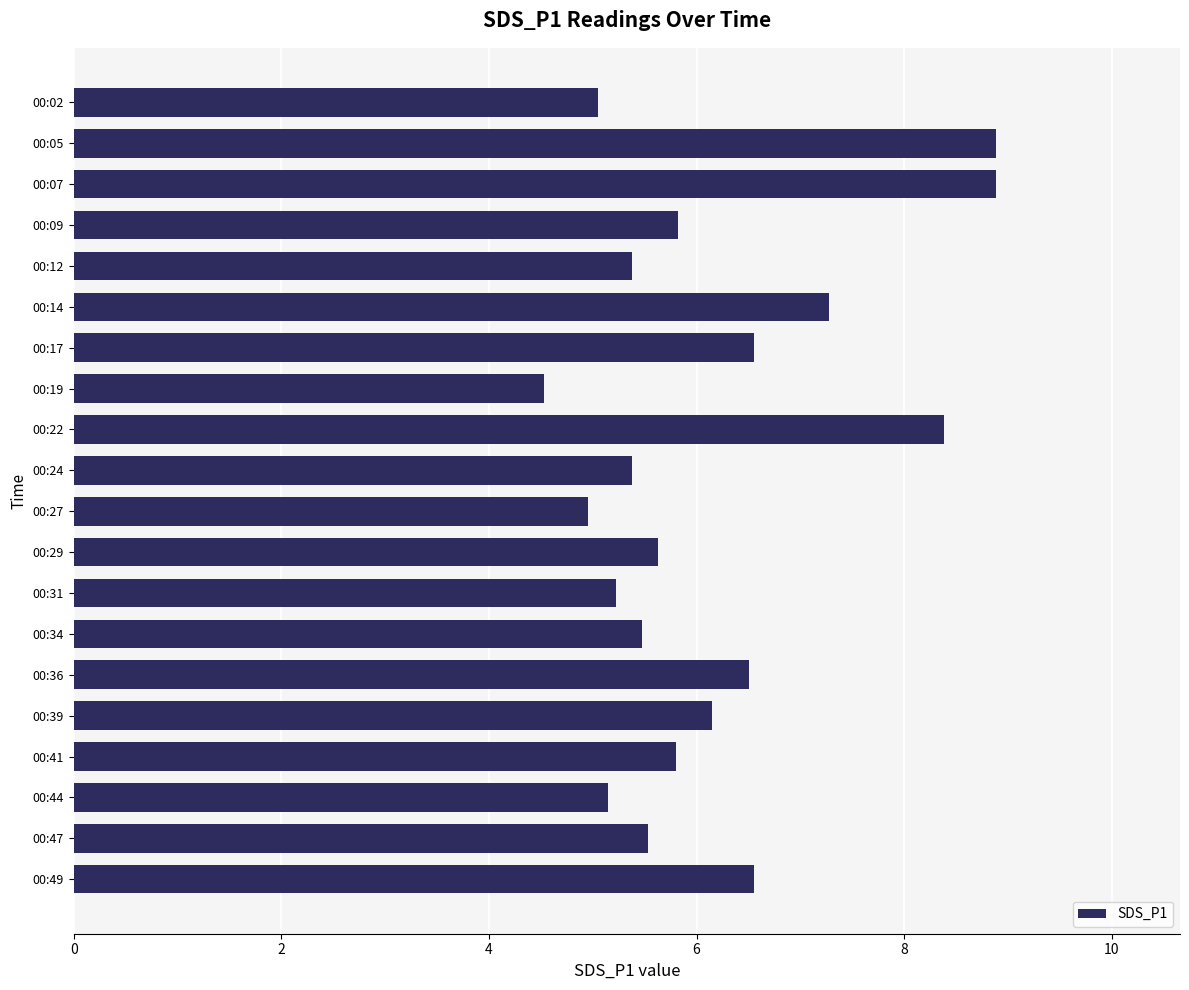

How many values are below 5?

2